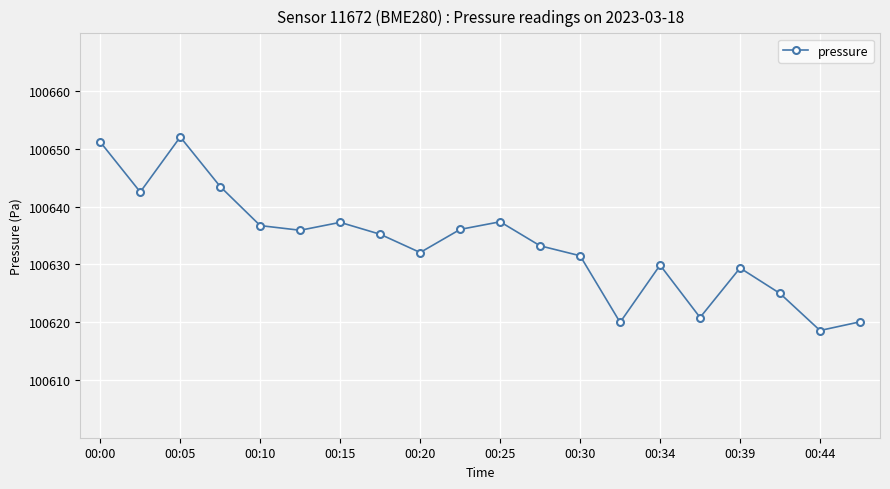

What is the value of the 6th point from the left?

100635.9